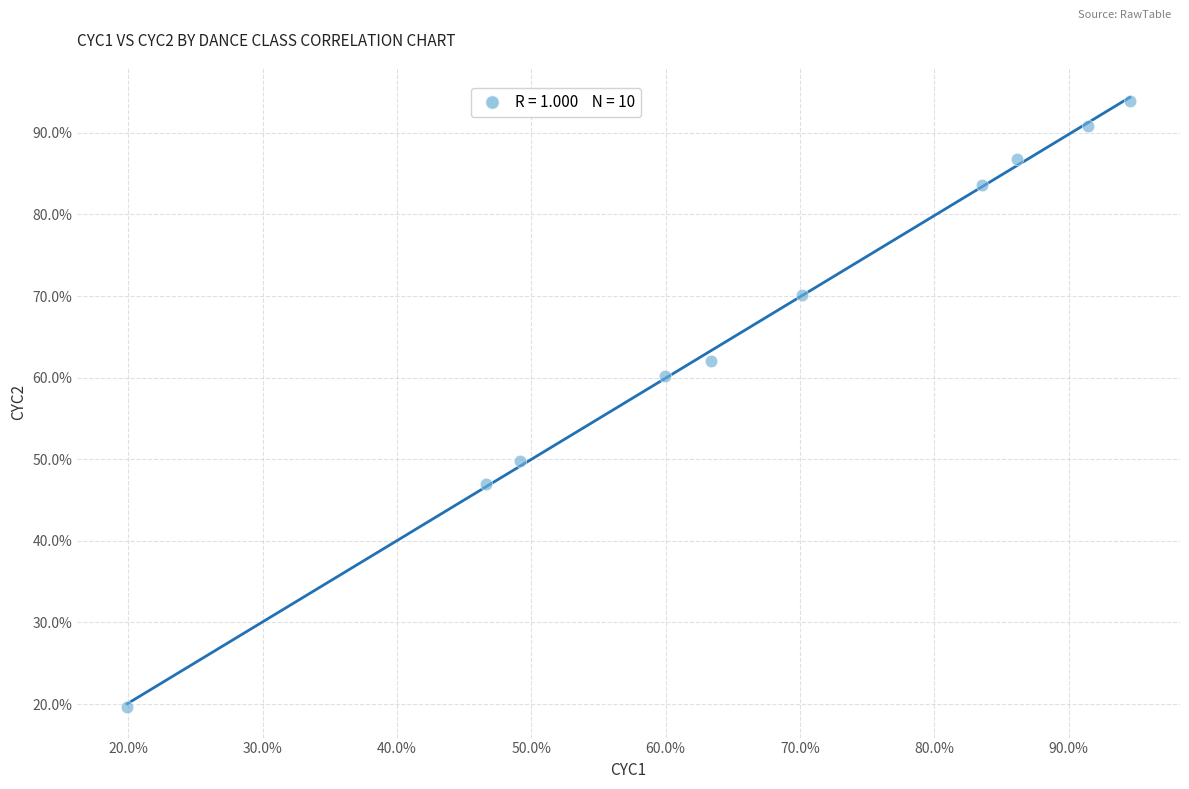

What Y value in the scatter plot is closest to 56?

60.3